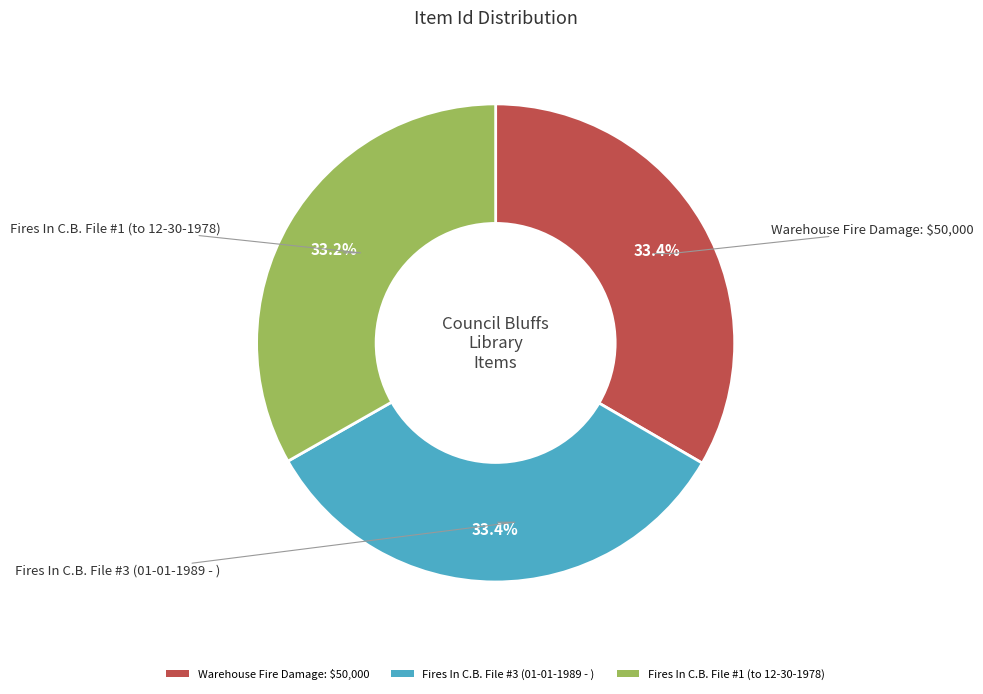

What is the total percentage of Fires In C.B. File #3 (01-01-1989 - ) and Warehouse Fire Damage: $50,000?

66.8%